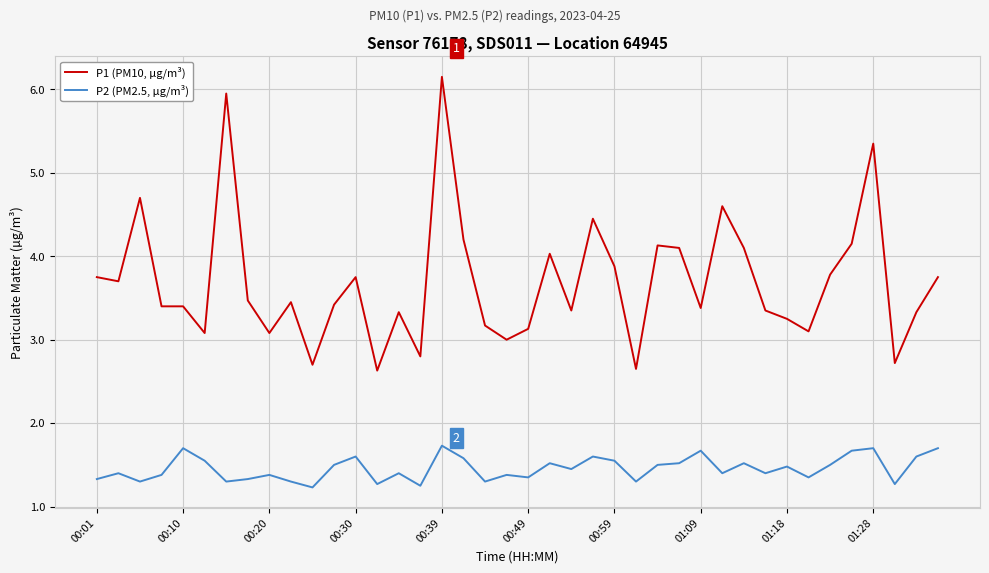

How many lines are shown in the chart?

2